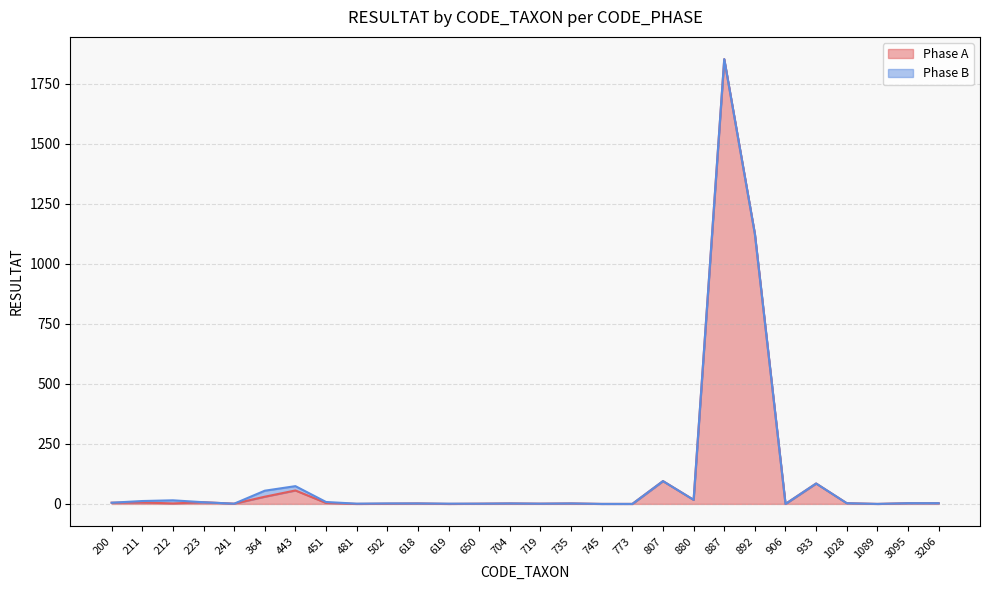

What is the greatest value displayed?

1852